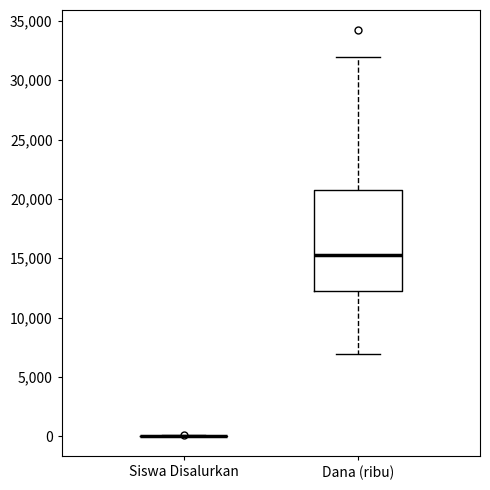

Which box is the tallest, from its lower edge to its upper edge?

Dana (ribu)